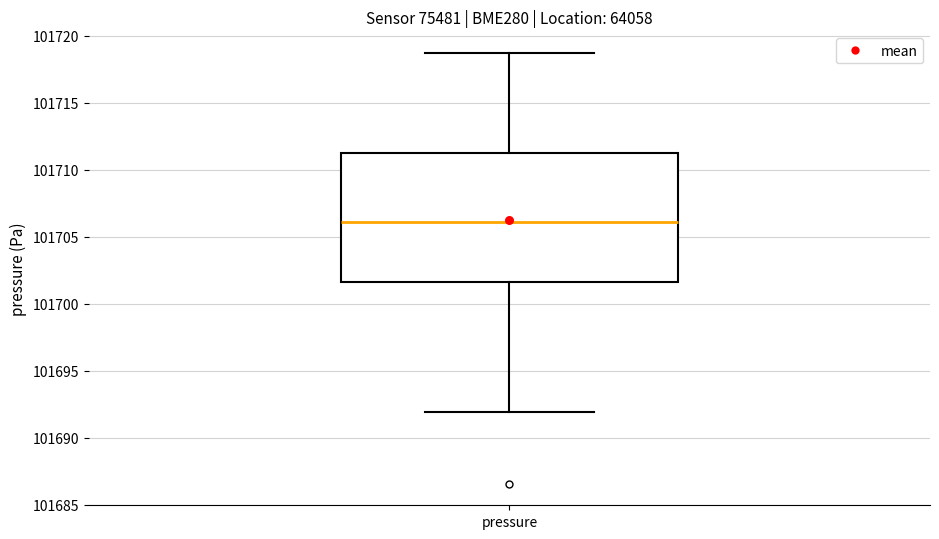

Transcribe this box plot: give where the median line is, the range the box spans, and where the two whiskers end, as read against the y-axis. The values are not printed on the chart, so give them approximately, as read against the axis.

median 101706.0, box 101701.5 to 101711.5, whiskers 101692.0 to 101718.5